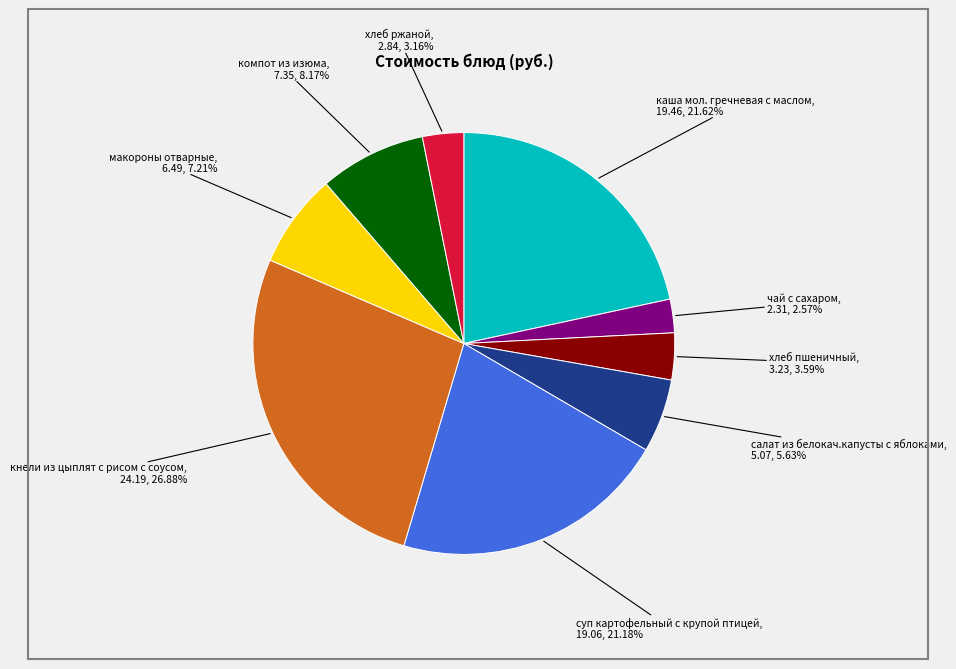

Does any single category account for the majority?

No